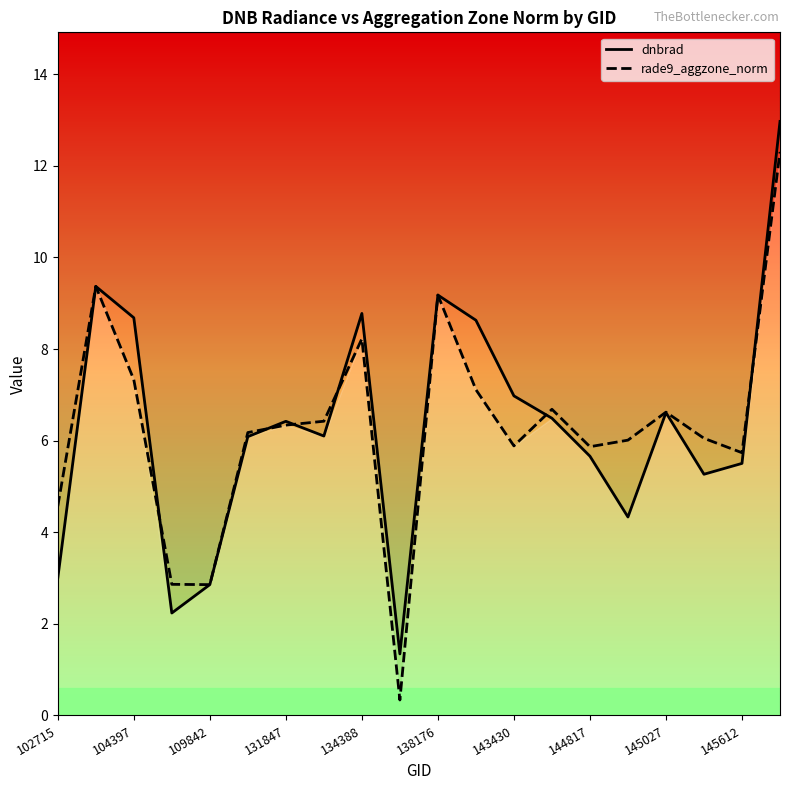

What is the difference between the second highest and second lowest values in the rade9_aggzone_norm series?

6.5